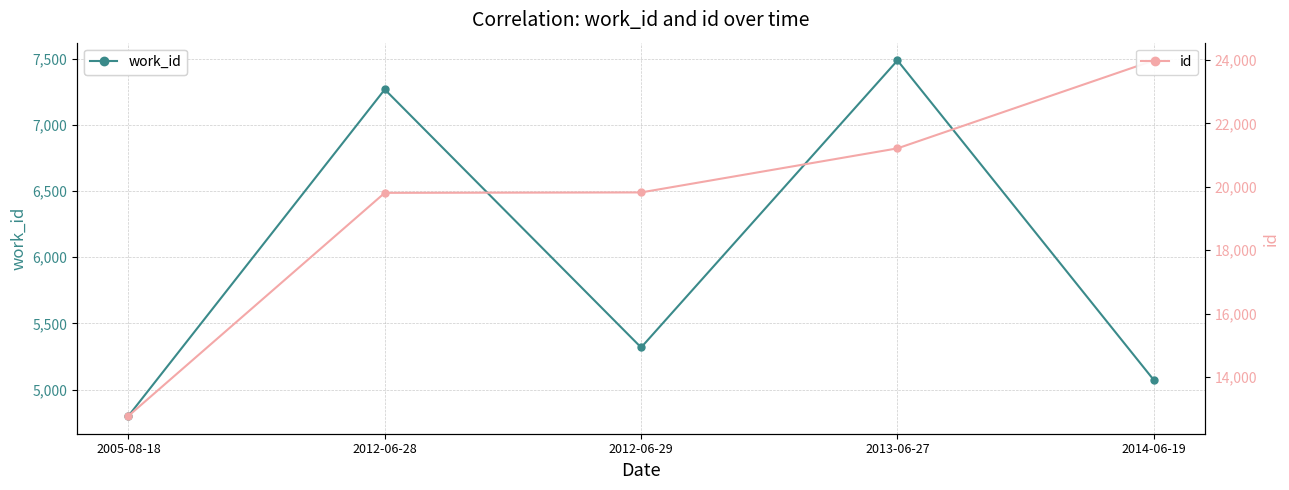

Reading left to right, transcribe all the data shown in this chart.

work_id: 4802	7267	5319	7486	5073
id: 12778	19810	19823	21212	23983